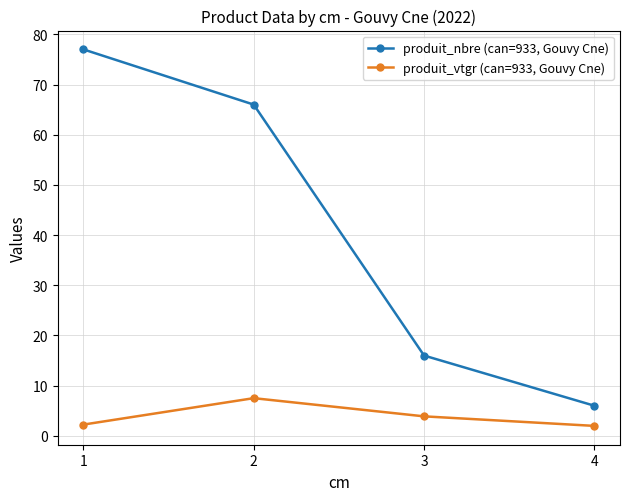

At which category is the sum across all series the highest?

1